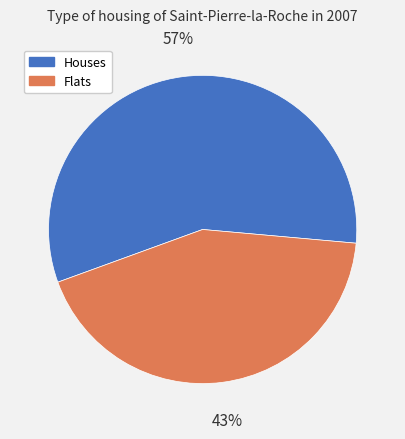

Which category has the biggest portion of the pie?

Houses